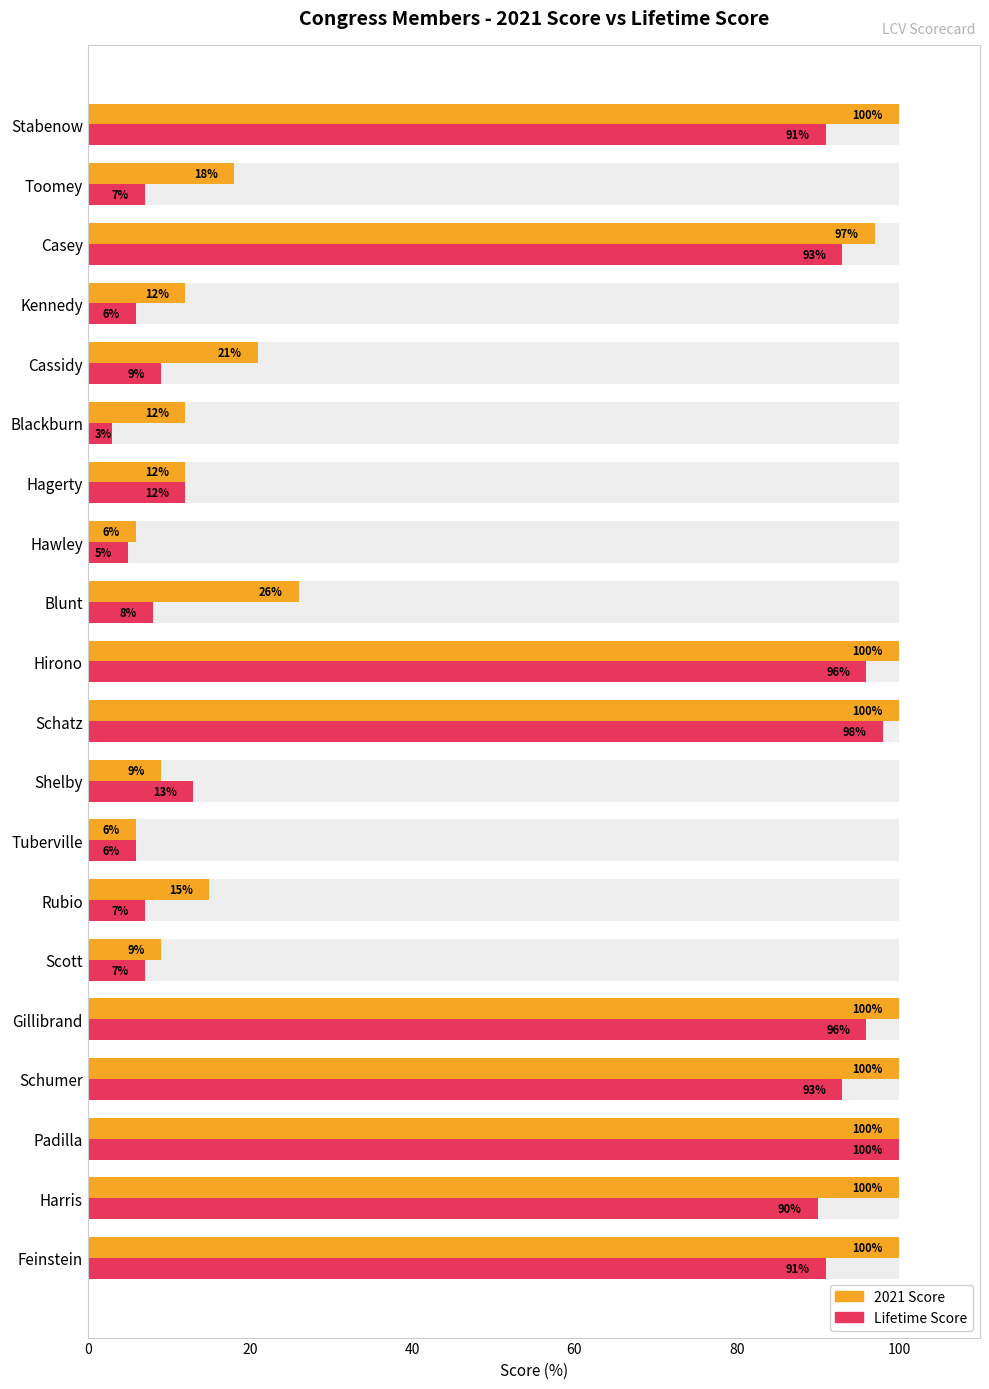

What is the lowest value of the Lifetime Score series?

3